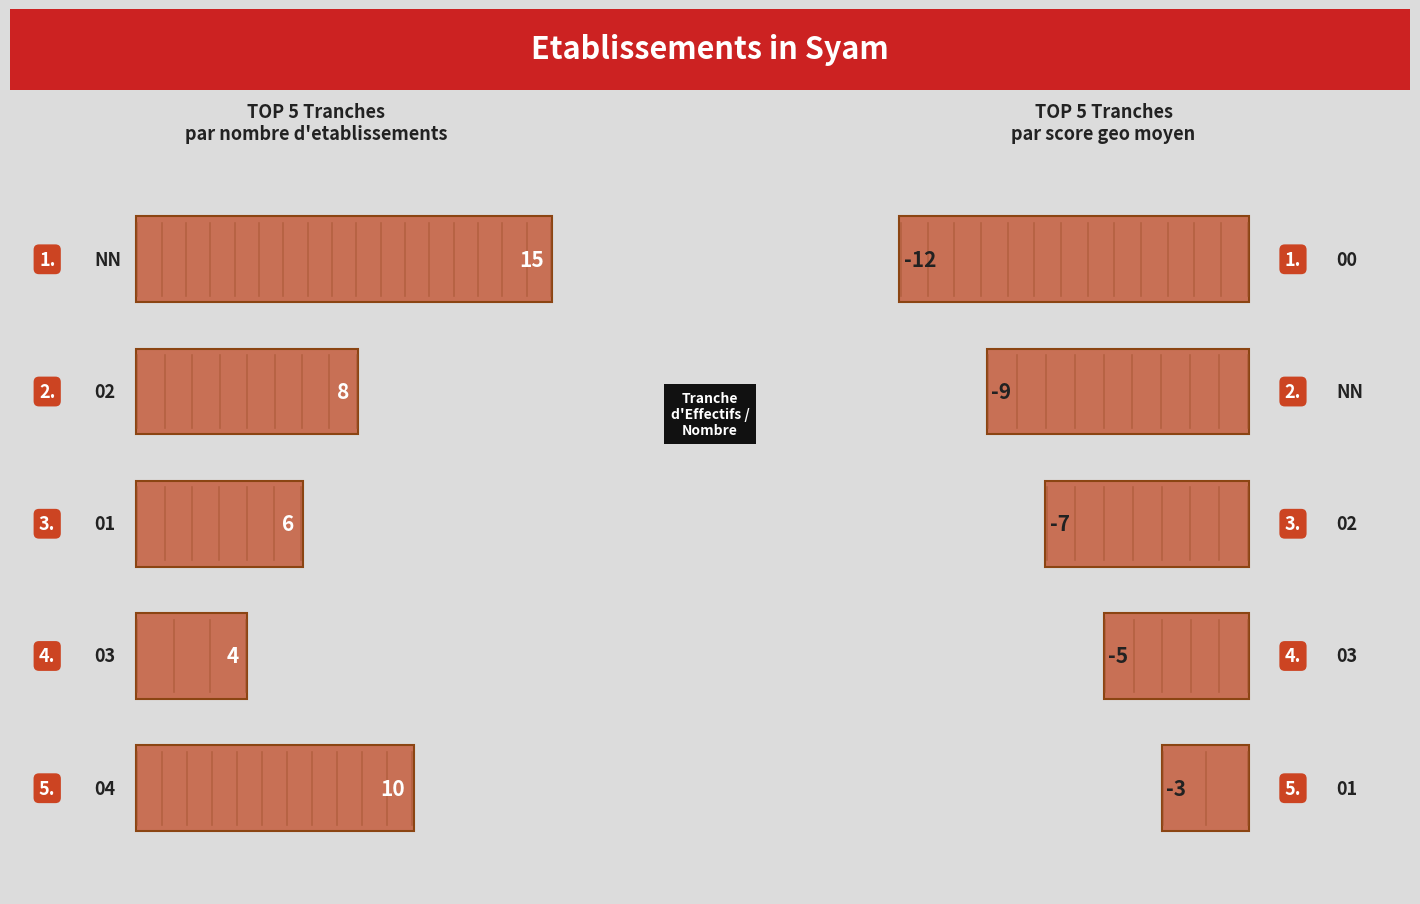

What is the minimum value shown in the chart?

-12